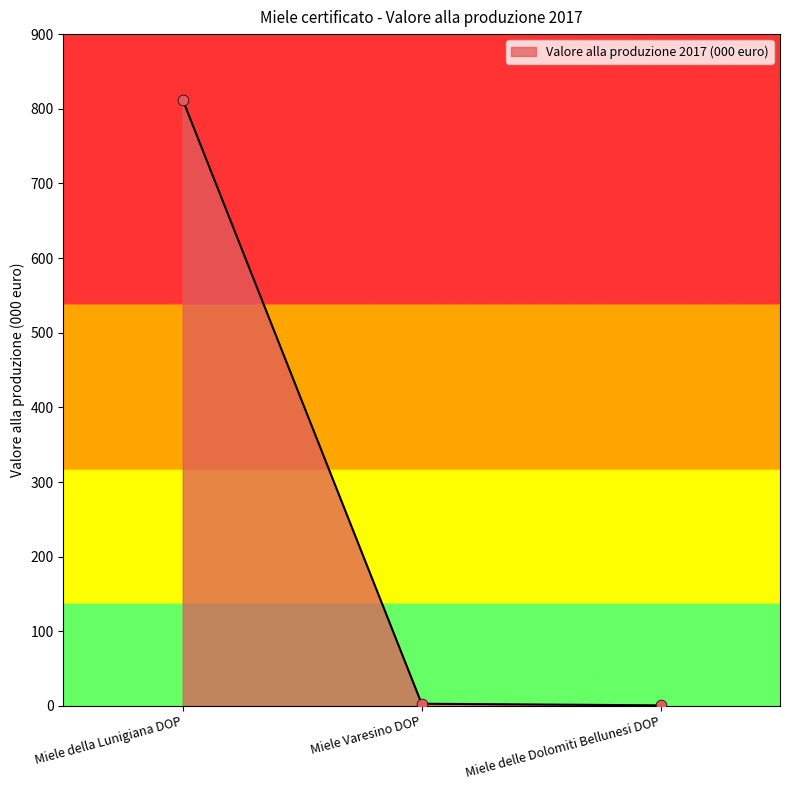

What is the change in value from Miele della Lunigiana DOP to Miele delle Dolomiti Bellunesi DOP?

-811.2